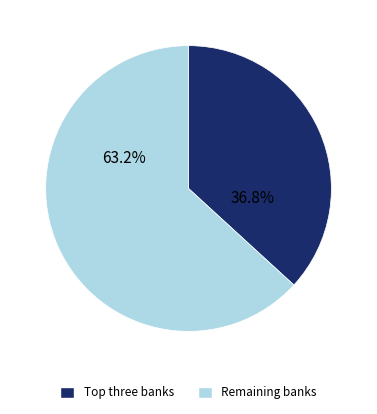

Which category has the biggest portion of the pie?

Remaining banks